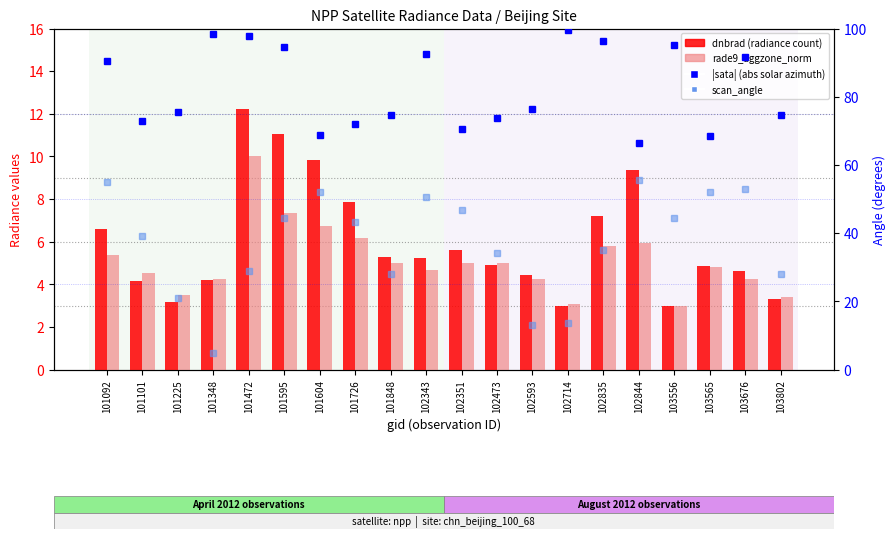

What is the value of the |sata| (abs solar azimuth) bar at the 6th from the left?

94.5